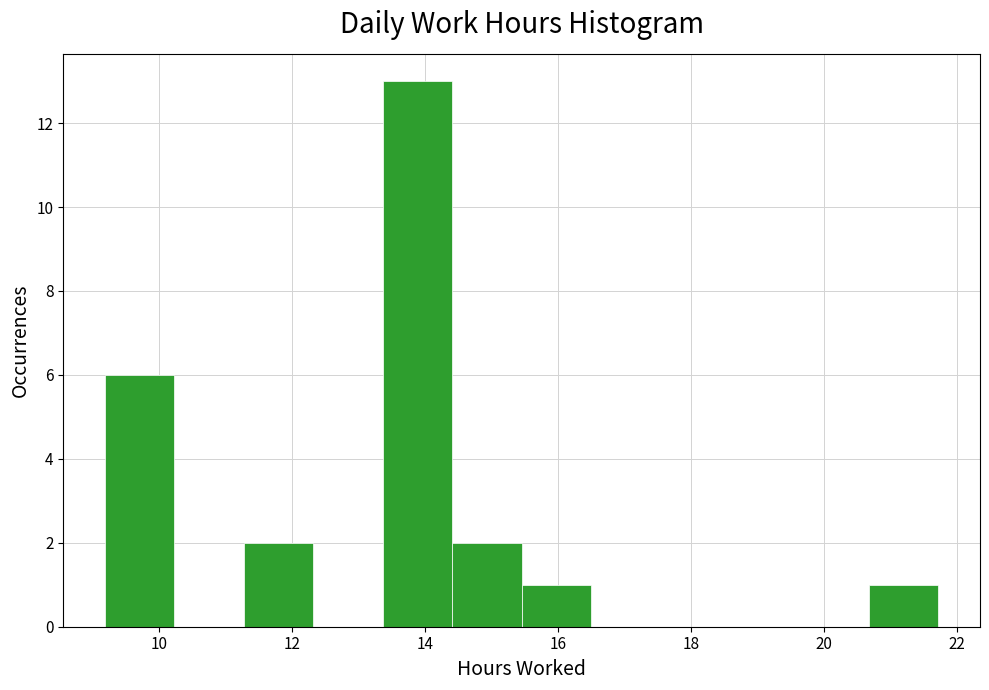

Reading left to right, list every bar in this chart as the range it spans on the x-axis followed by its height. Neither the bar edges nor the heights are printed on the chart, so give them approximately, as read against the axes.

9.2 to 10.2: 6
10.2 to 11.2: 0
11.2 to 12.4: 2
12.4 to 13.4: 0
13.4 to 14.4: 13
14.4 to 15.4: 2
15.4 to 16.4: 1
16.4 to 17.6: 0
17.6 to 18.6: 0
18.6 to 19.6: 0
19.6 to 20.6: 0
20.6 to 21.8: 1